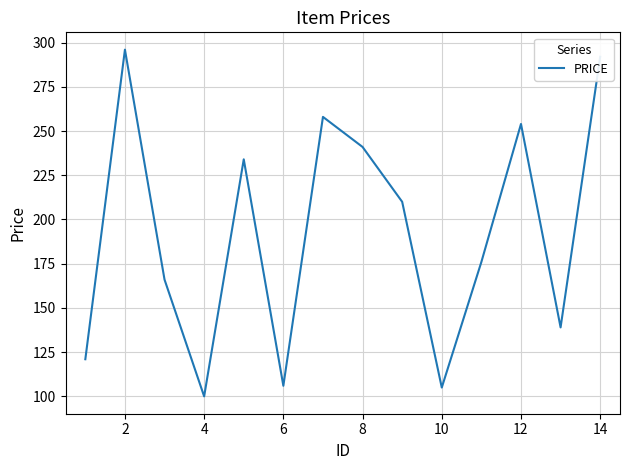

What is the difference between the maximum and minimum values?

196